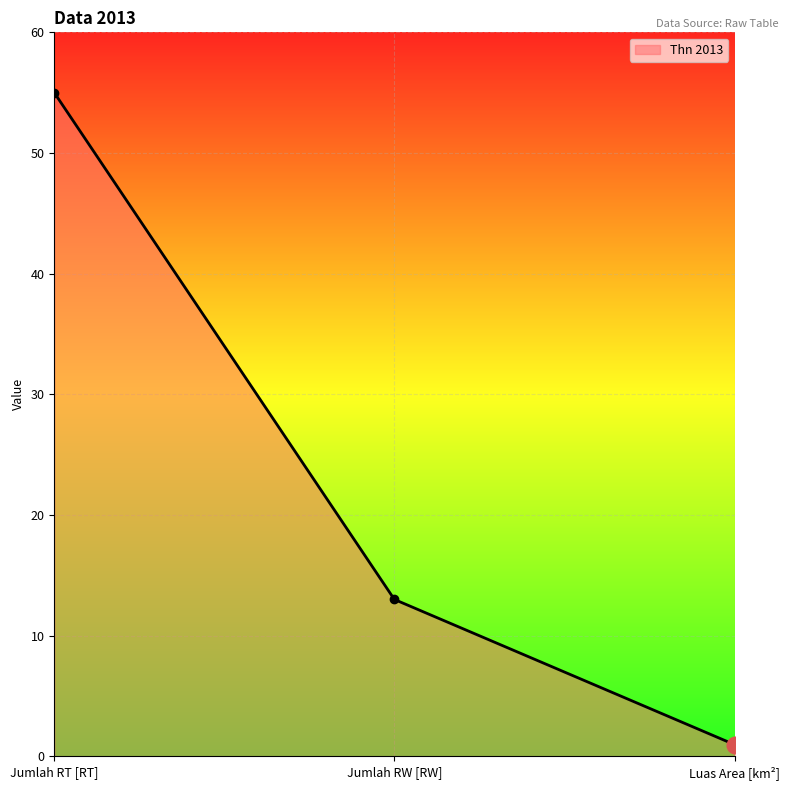

Which category has the lowest value across all series?

Luas Area [km²]